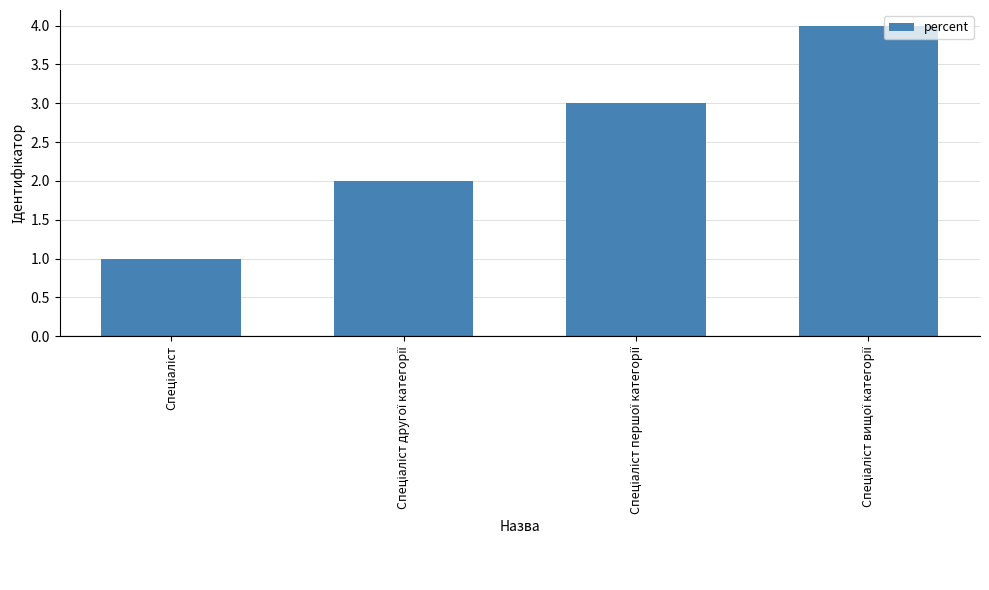

What is the greatest value displayed?

4